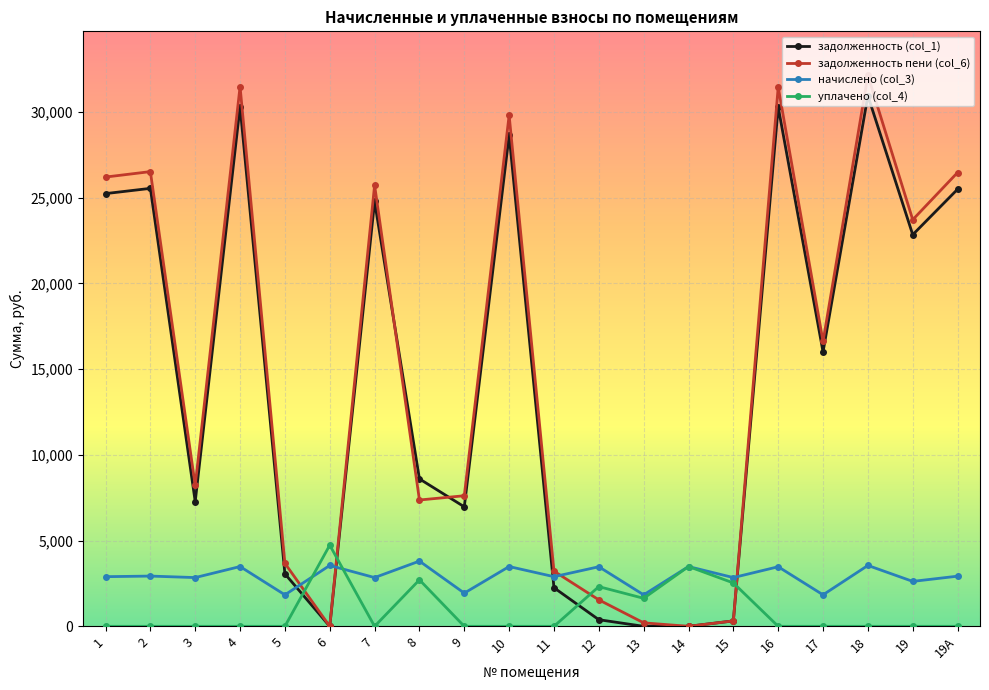

How many series are shown in this chart?

4